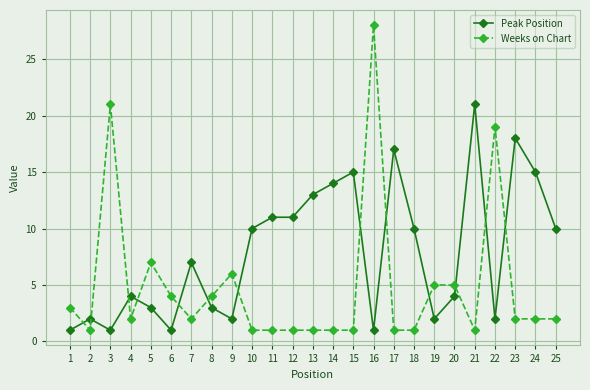

What is the maximum value shown in the chart?

28